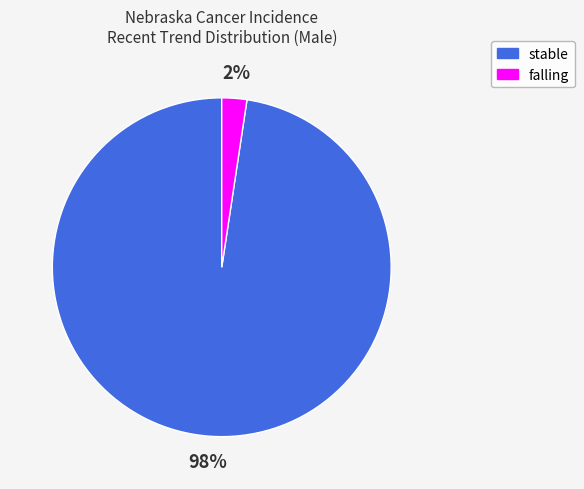

How many slices are in this pie chart?

2